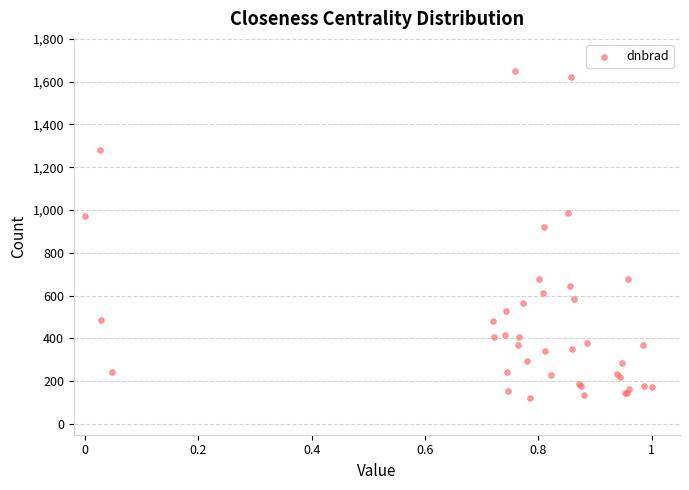

What Y value in the scatter plot is closest to 884?

919.5